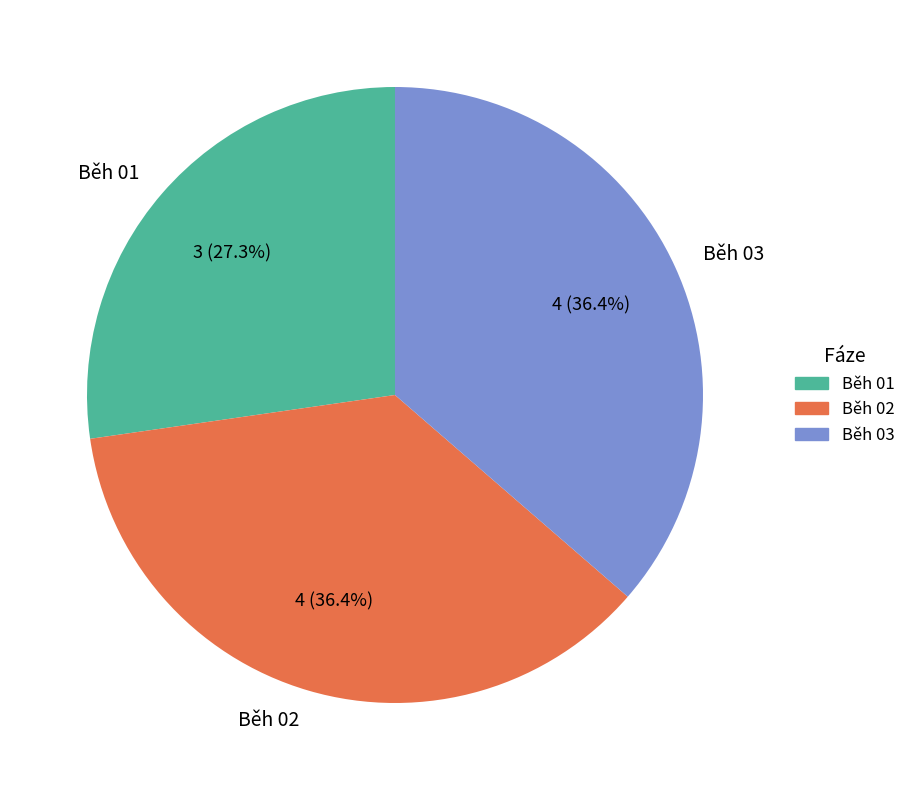

Which has a higher value, Běh 01 or Běh 02?

Běh 02